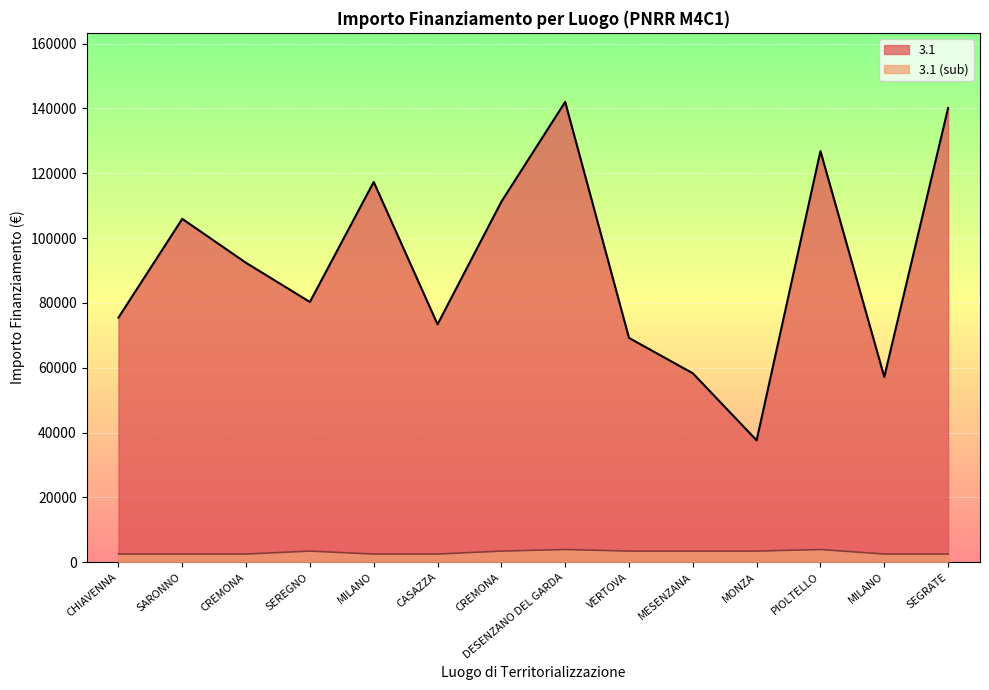

At which label does 3.1 reach its minimum?

MONZA